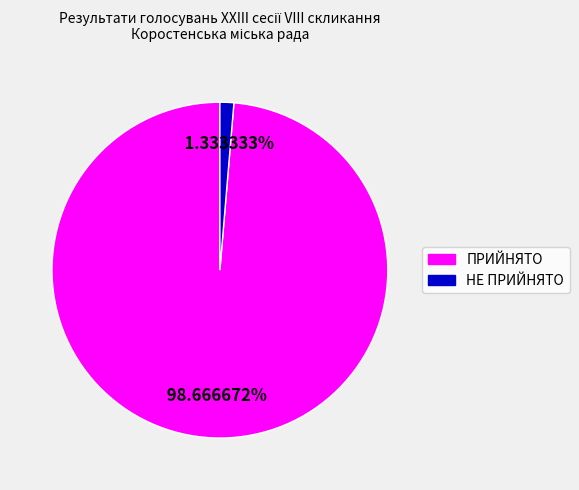

Which slice is the smallest?

НЕ ПРИЙНЯТО